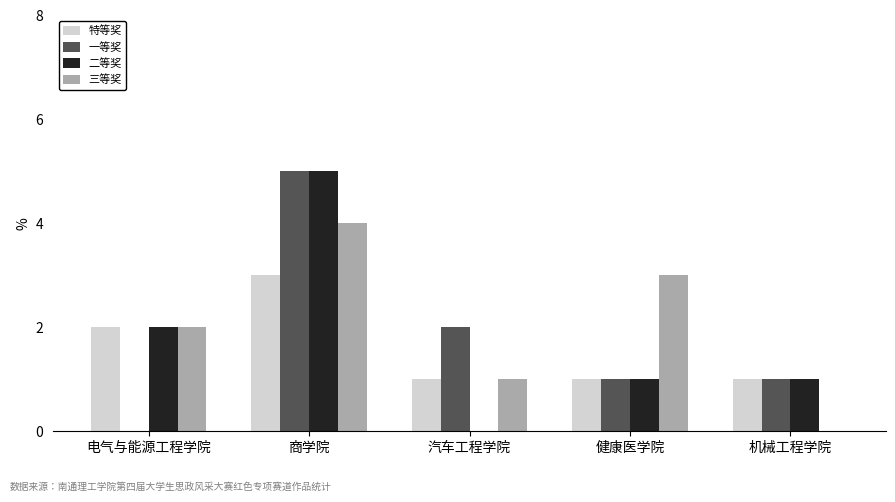

What are all the series names shown in the legend?

特等奖, 一等奖, 二等奖, 三等奖